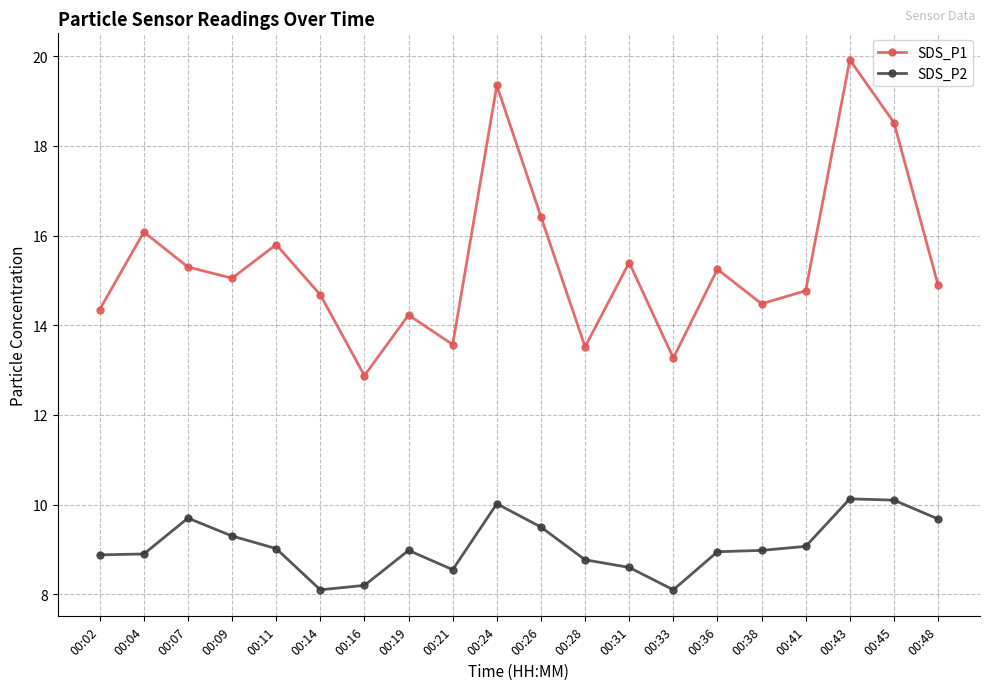

At which label is SDS_P1 closest to 16?

00:04